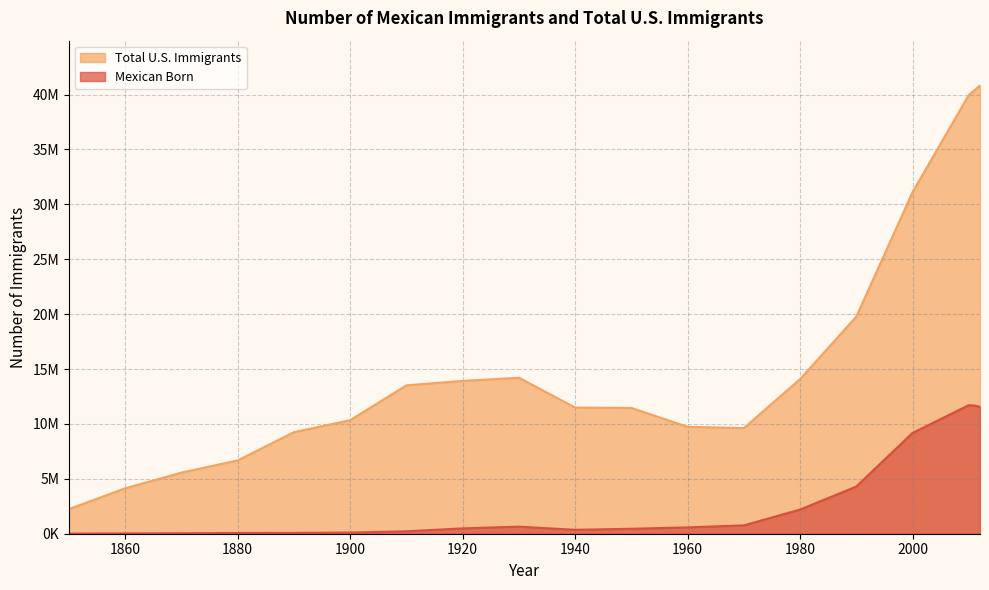

What is the value of the Mexican Born point at the 16th from the left?

9177500